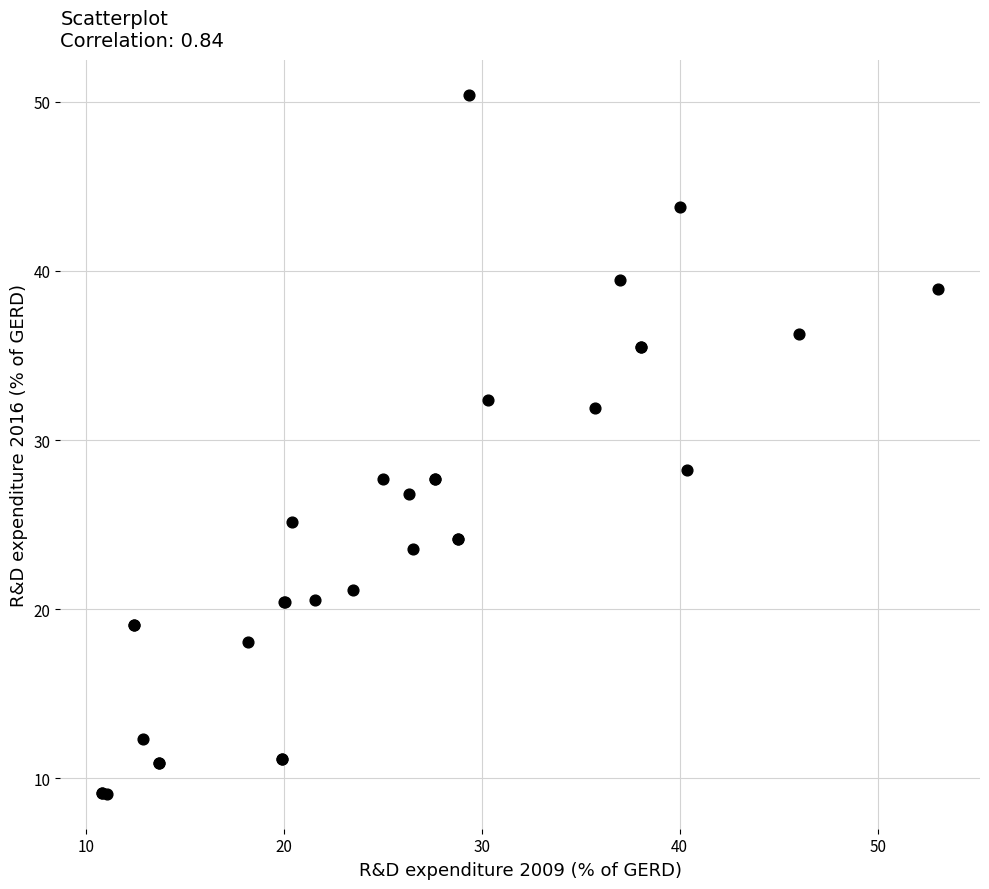

What Y value in the scatter plot is closest to 29?

28.3